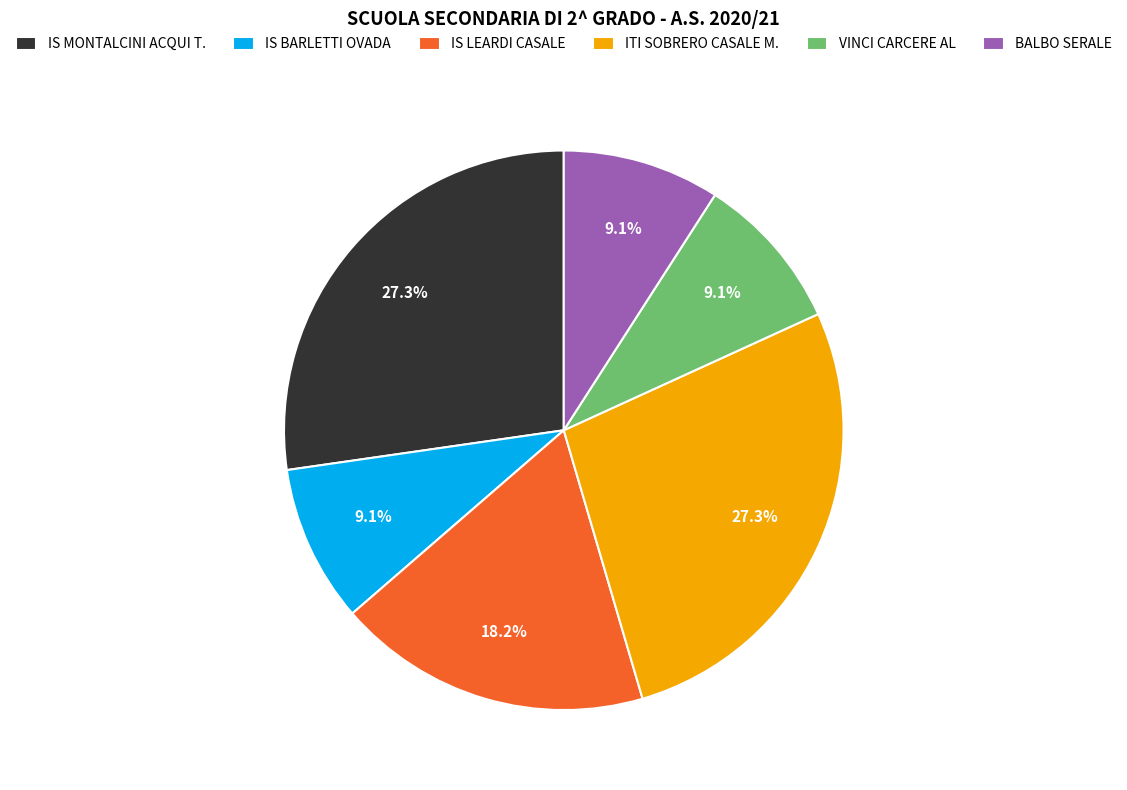

To the nearest percent, what portion does IS BARLETTI OVADA represent?

9%